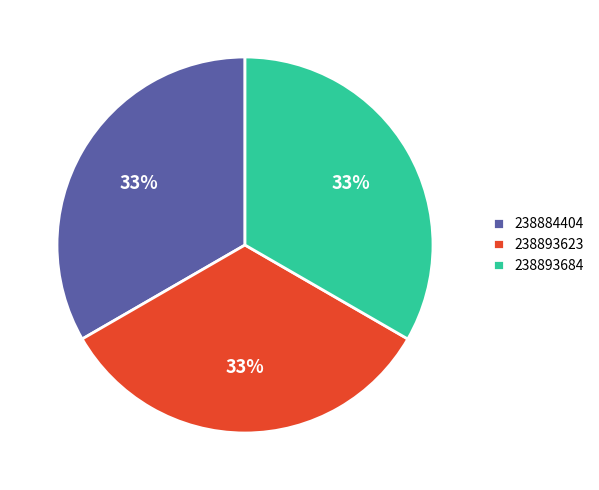

What percentage is the 238893684 slice, to the nearest percent?

33%